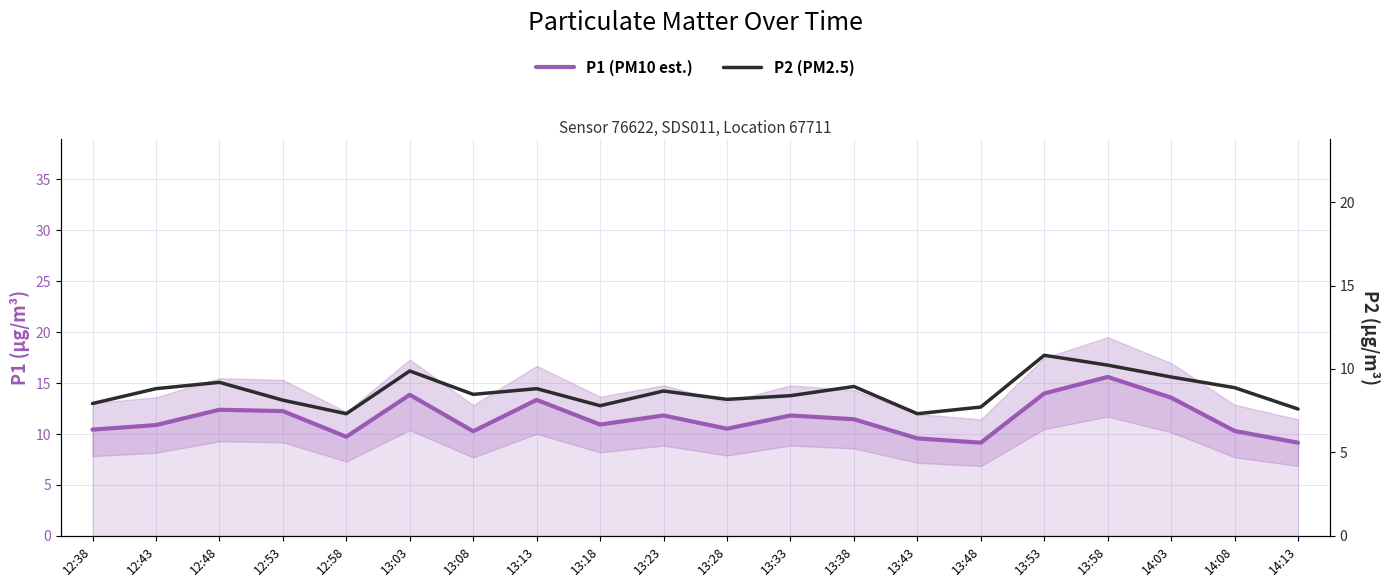

Rank the categories by P1 (PM10 est.) value from lowest to highest.

13:48, 14:13, 13:43, 12:58, 13:08, 14:08, 12:38, 13:28, 12:43, 13:18, 13:38, 13:23, 13:33, 12:53, 12:48, 13:13, 14:03, 13:03, 13:53, 13:58